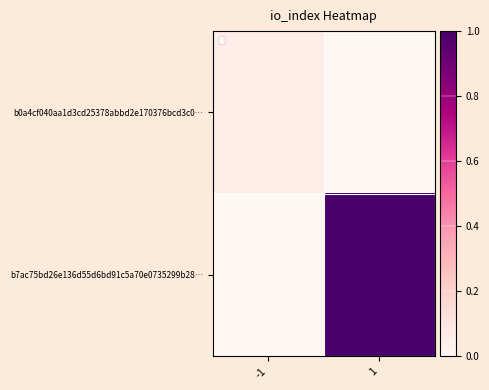

What is the spread (max minus min) of values at 1?

1.0